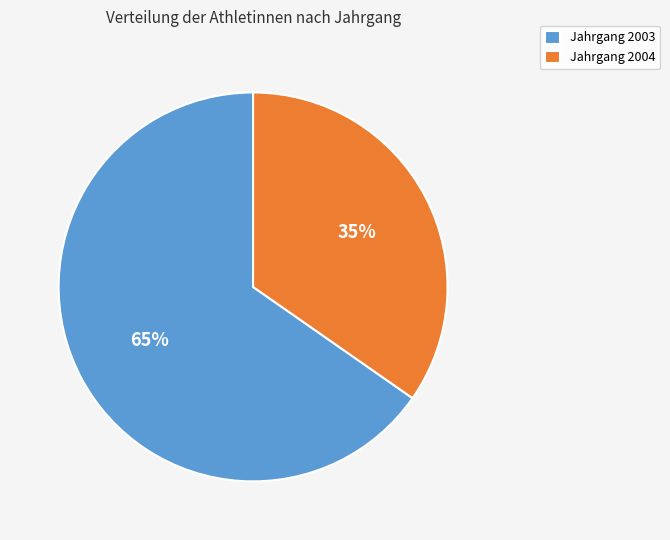

Is it true that Jahrgang 2004 is 35% of the pie?

True